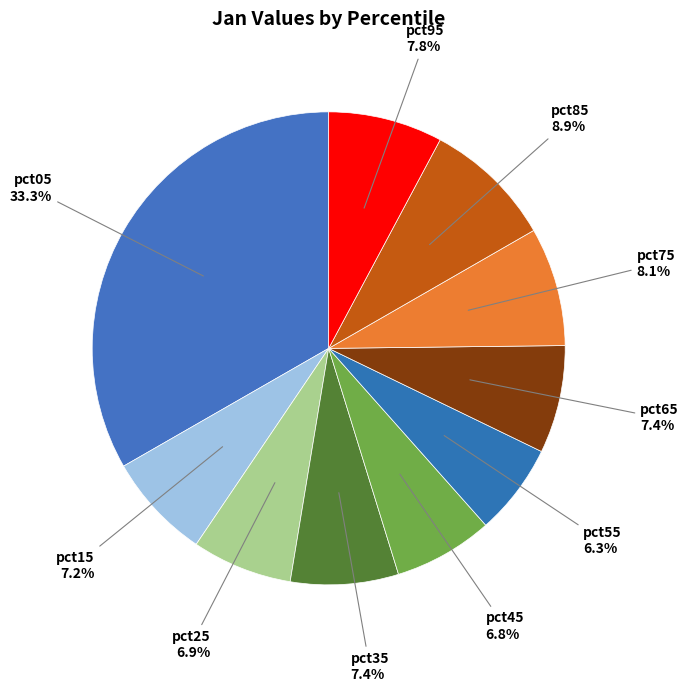

Count the number of slices in the pie.

10